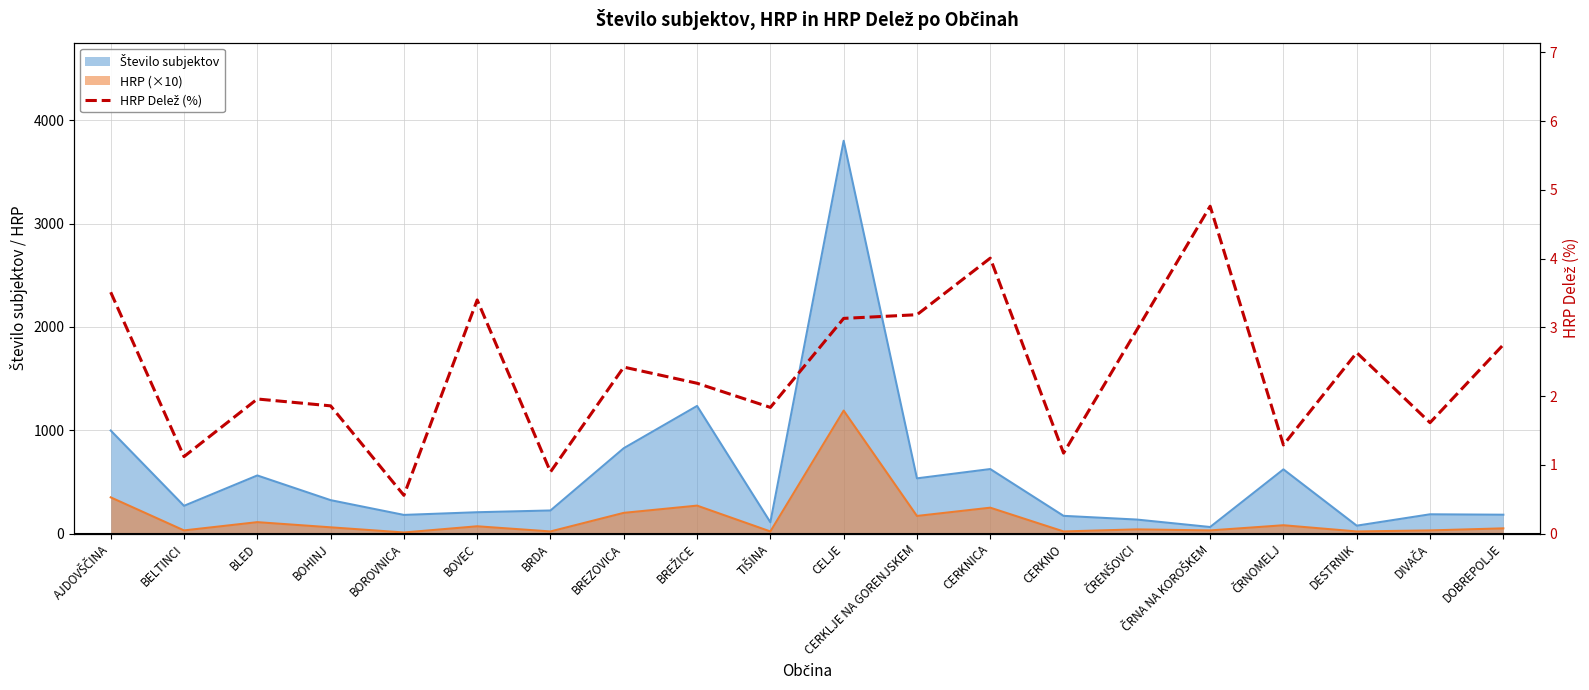

What is the label of the 2nd point from the right?

DIVAČA